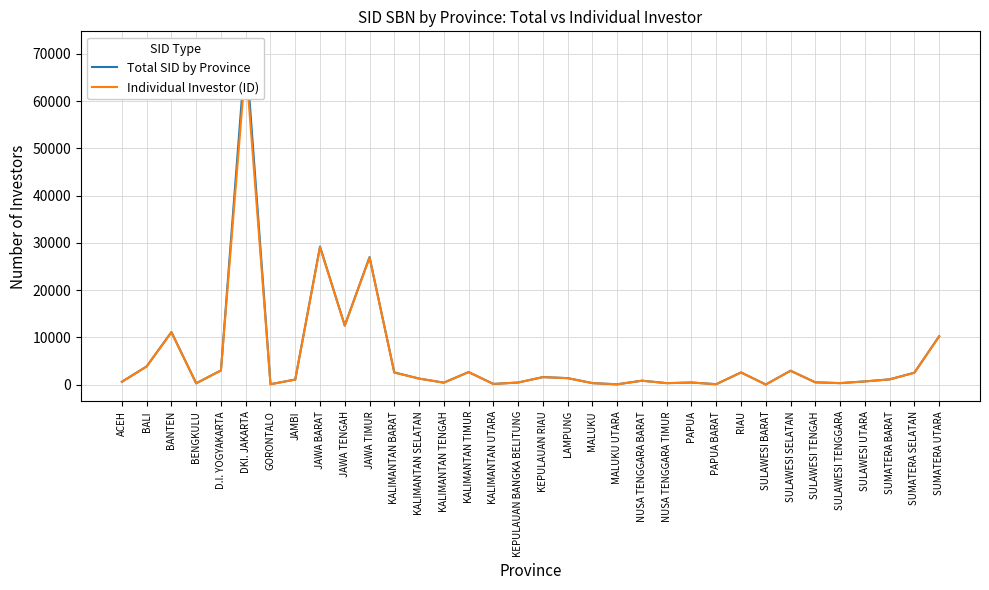

What is the greatest value displayed?

71223